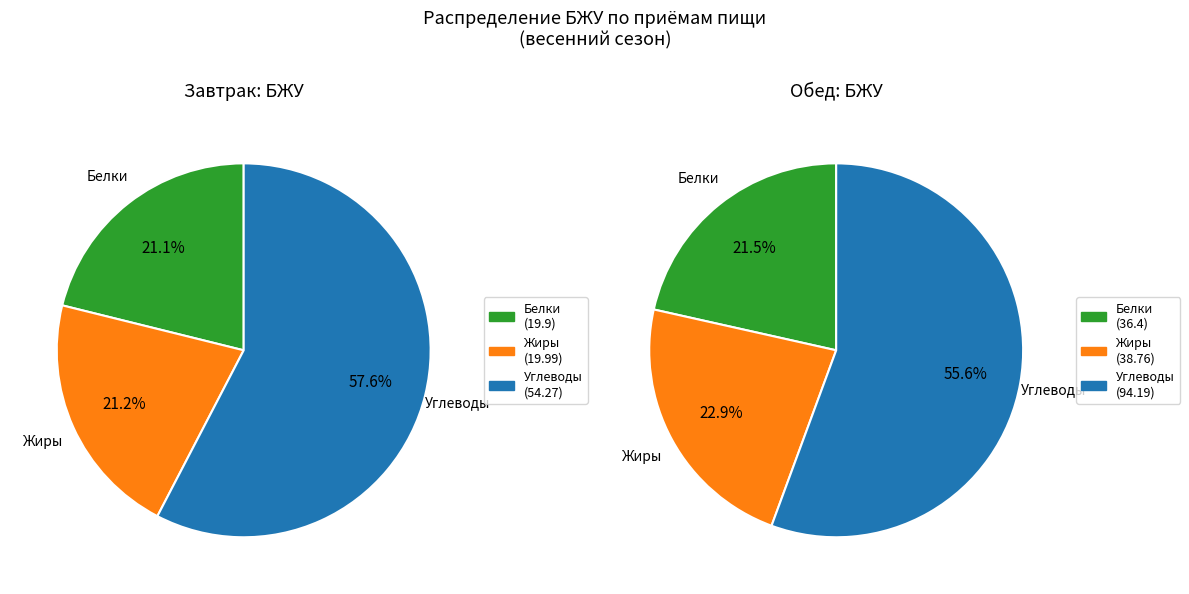

What percentage is the Обед slice, to the nearest percent?

56%